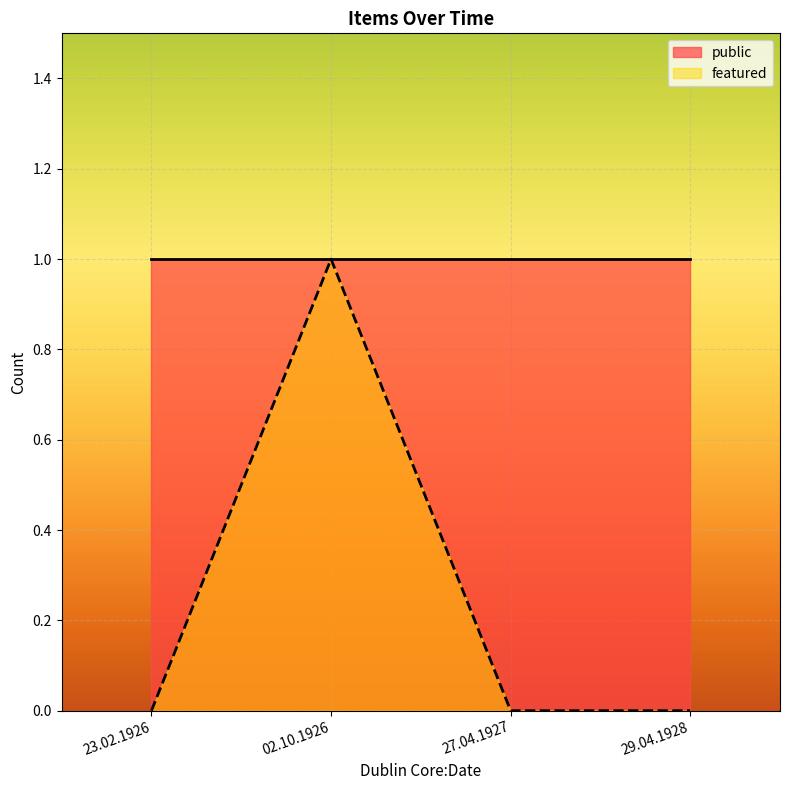

What is the difference between the maximum and minimum values in the featured series?

1